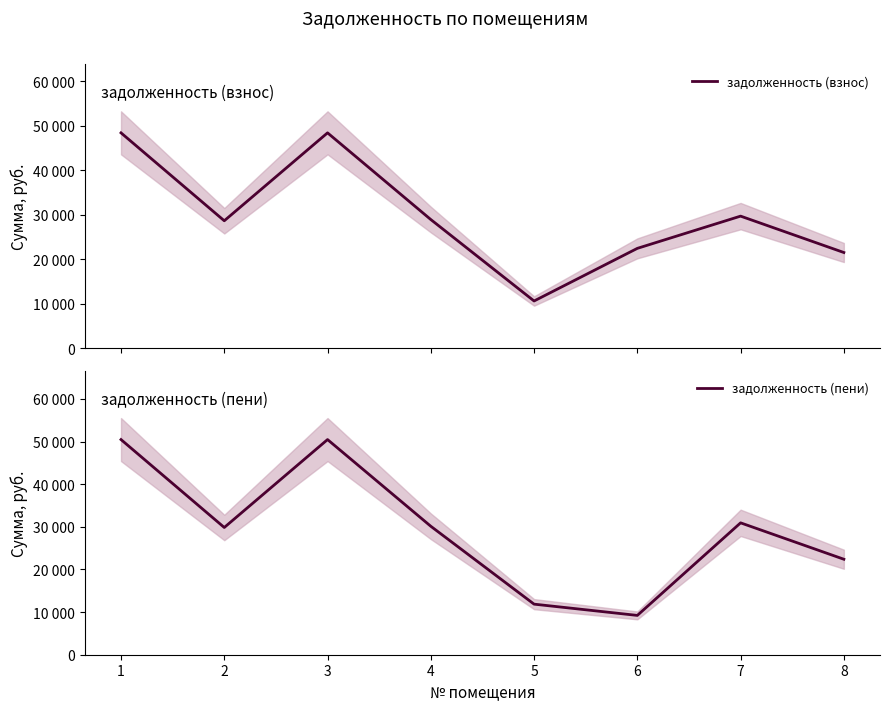

Where is задолженность (взнос) nearest to the value 29461?

7